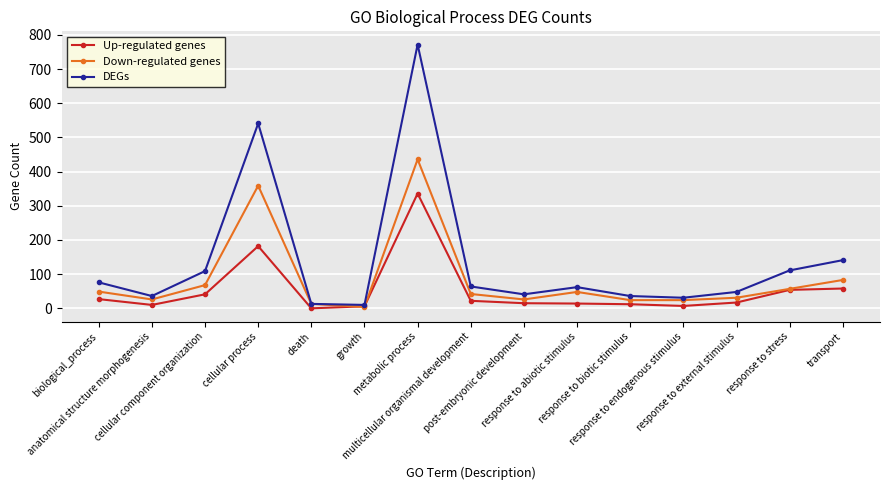

True or false: Down-regulated genes has more than 2 points higher than both neighbors.

True